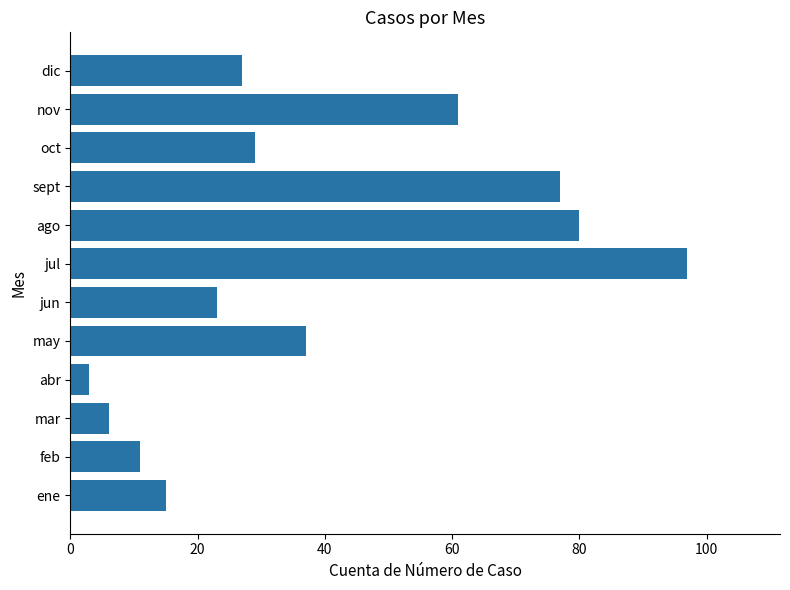

The value at sept is 77. True or false?

True